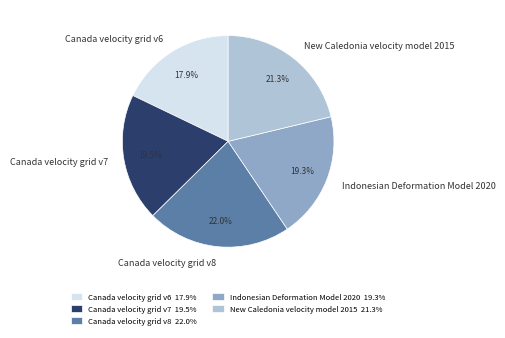

What is the largest slice in the pie chart?

Canada velocity grid v8